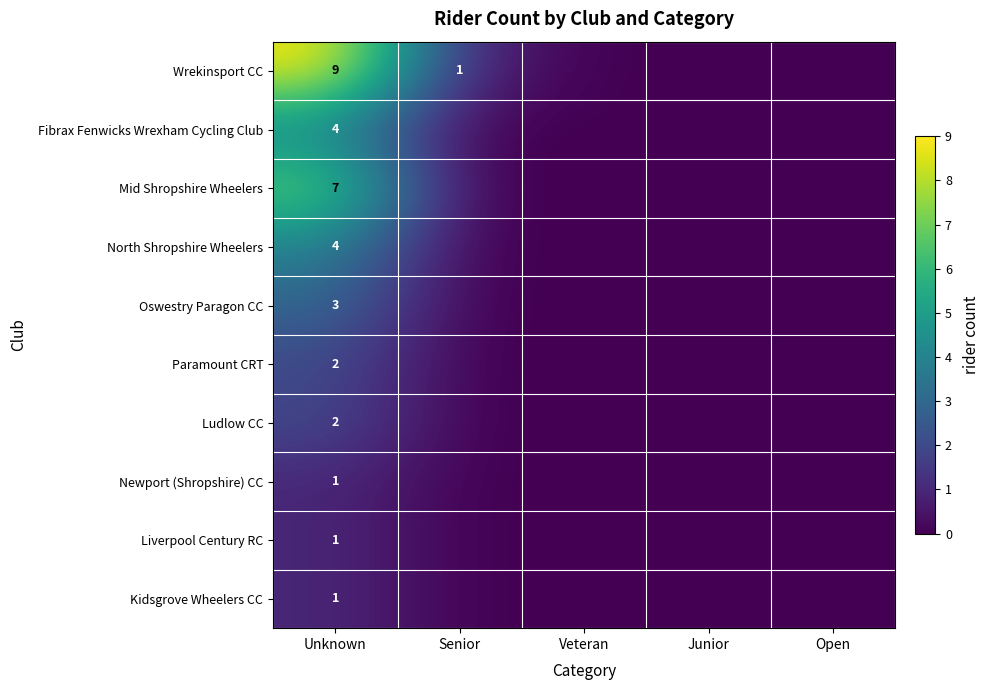

The Wrekinsport CC series shows 9 at Unknown. True or false?

True